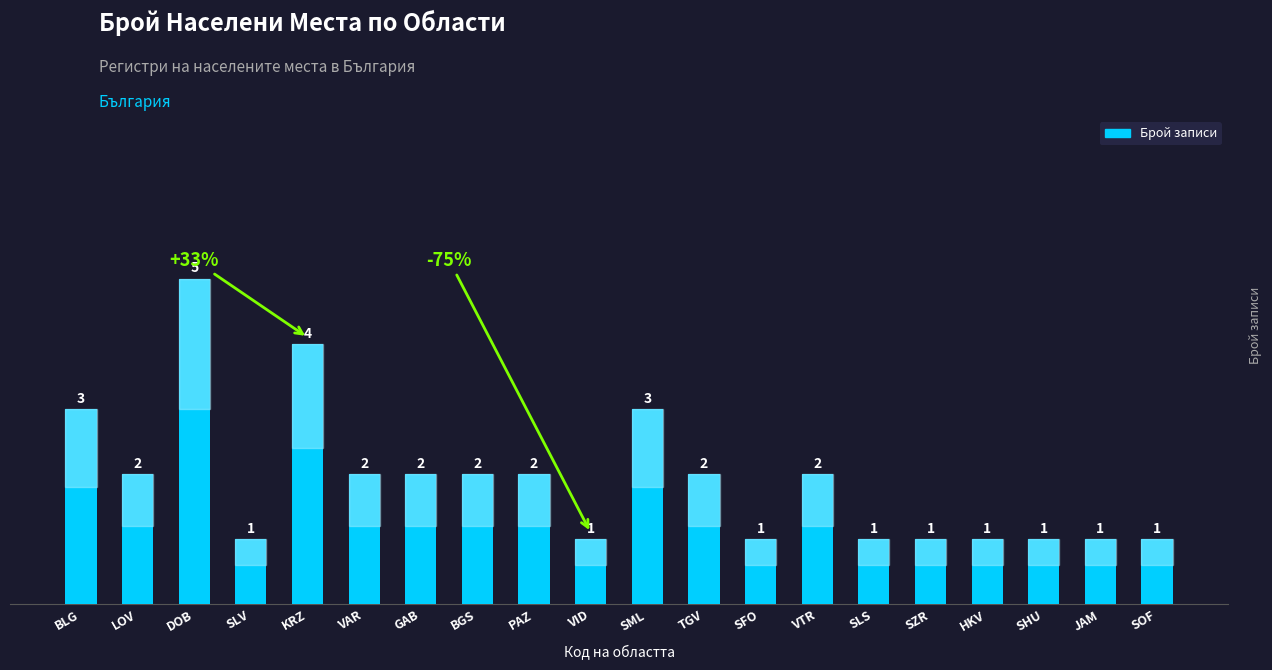

Count the number of data series in this chart.

1